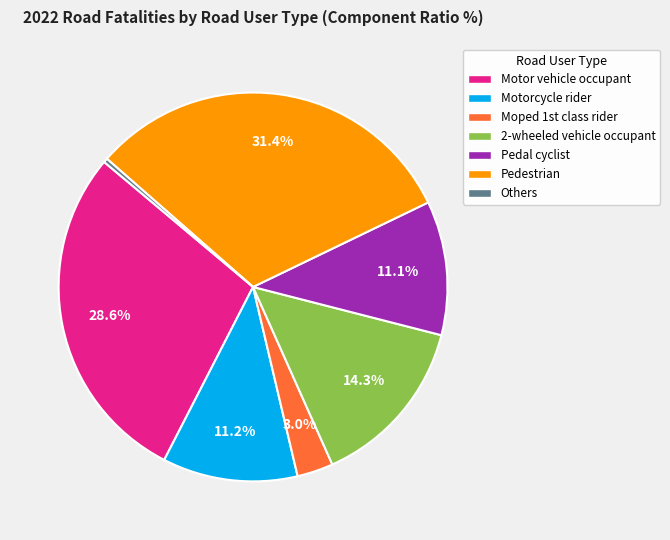

What percentage is the Pedal cyclist slice, to the nearest percent?

11%